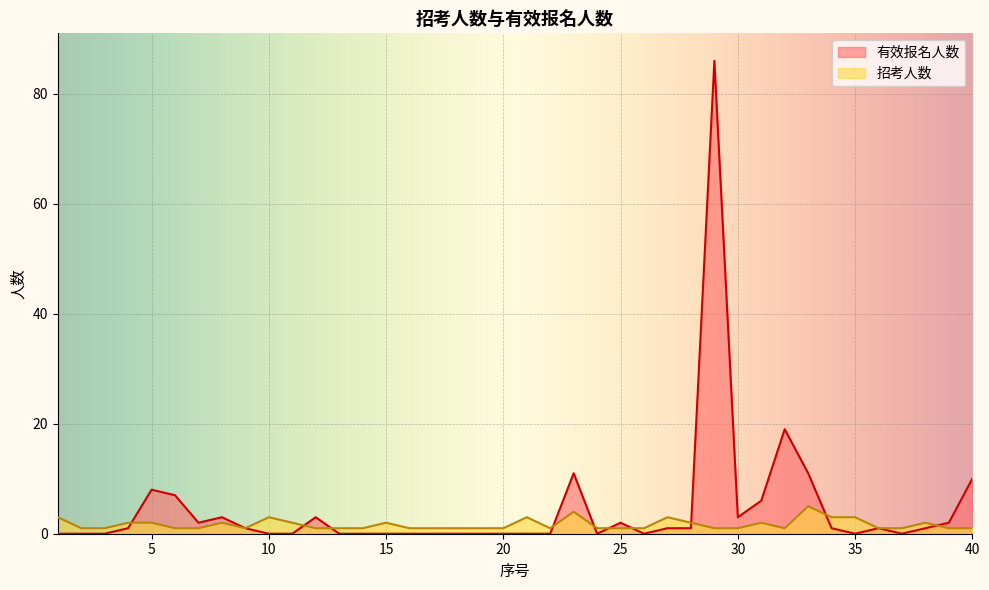

How many values in the 有效报名人数 series exceed 1?

14